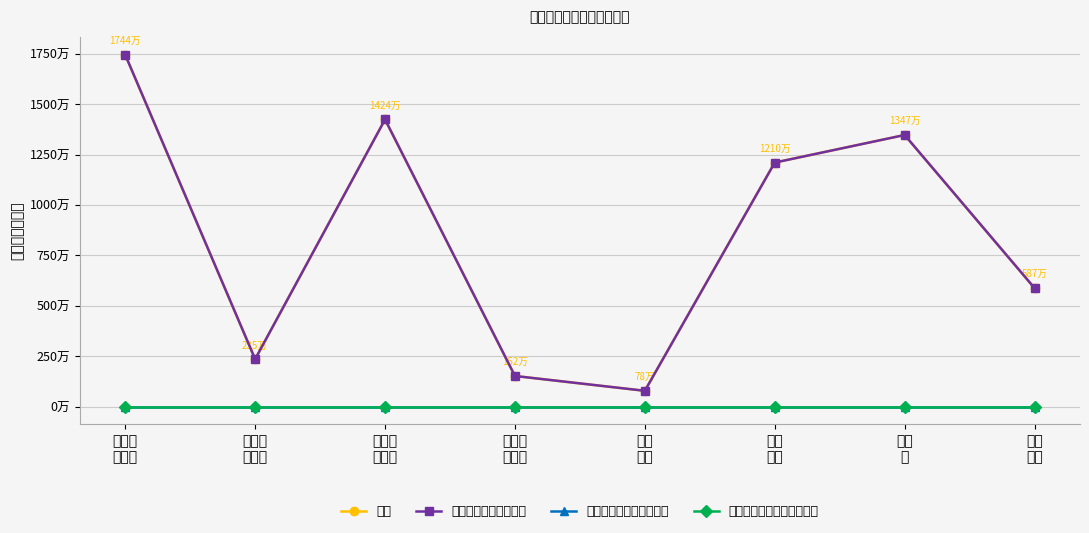

Reading right to left, extract all data points from this chart.

合计: 住房
保障=5874162.8	农林
水=13467160.2	城乡
社区=12099598.8	节能
环保=780000.0	医疗卫
生计生=1515451.2	社会保
障就业=14236931.9	文化体
育传媒=2349802.5	一般公
共服务=17442727.3
一般公共预算财政拨款: 住房
保障=5874162.8	农林
水=13467160.2	城乡
社区=12099598.8	节能
环保=780000.0	医疗卫
生计生=1515451.2	社会保
障就业=14236931.9	文化体
育传媒=2349802.5	一般公
共服务=17442727.3
政府性基金预算财政拨款: 住房
保障=0.0	农林
水=0.0	城乡
社区=0.0	节能
环保=0.0	医疗卫
生计生=0.0	社会保
障就业=0.0	文化体
育传媒=0.0	一般公
共服务=0.0
国有资本经营预算财政拨款: 住房
保障=0.0	农林
水=0.0	城乡
社区=0.0	节能
环保=0.0	医疗卫
生计生=0.0	社会保
障就业=0.0	文化体
育传媒=0.0	一般公
共服务=0.0